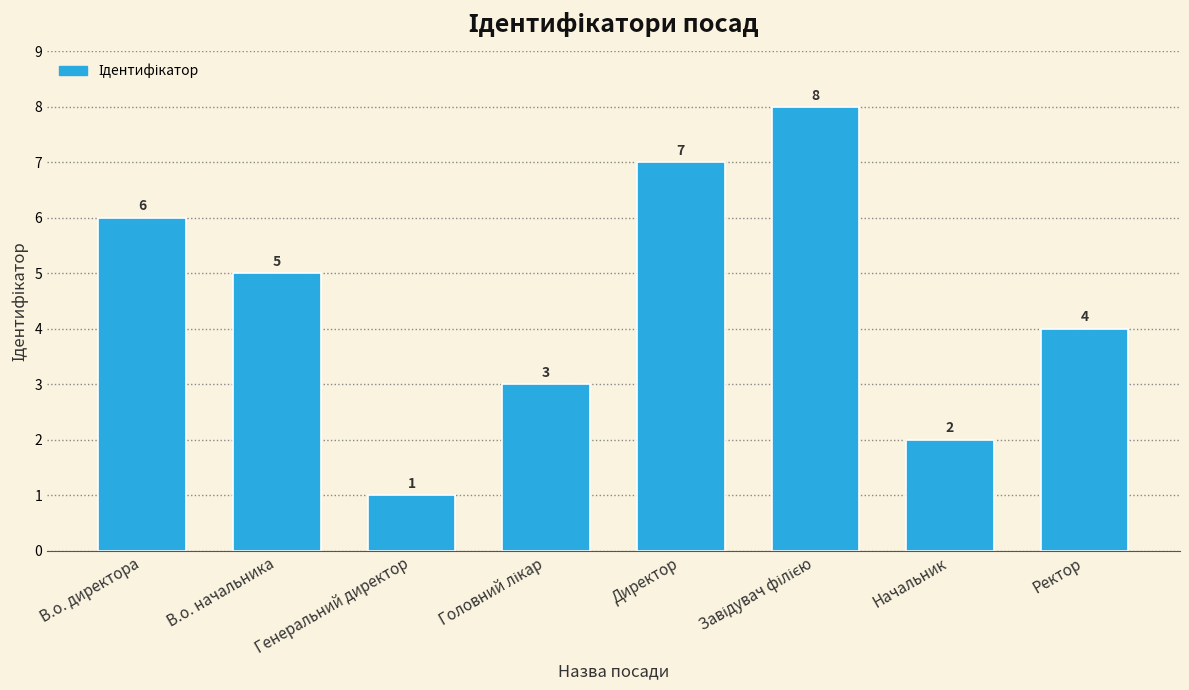

Is it true that the value at В.о. директора is 3?

False